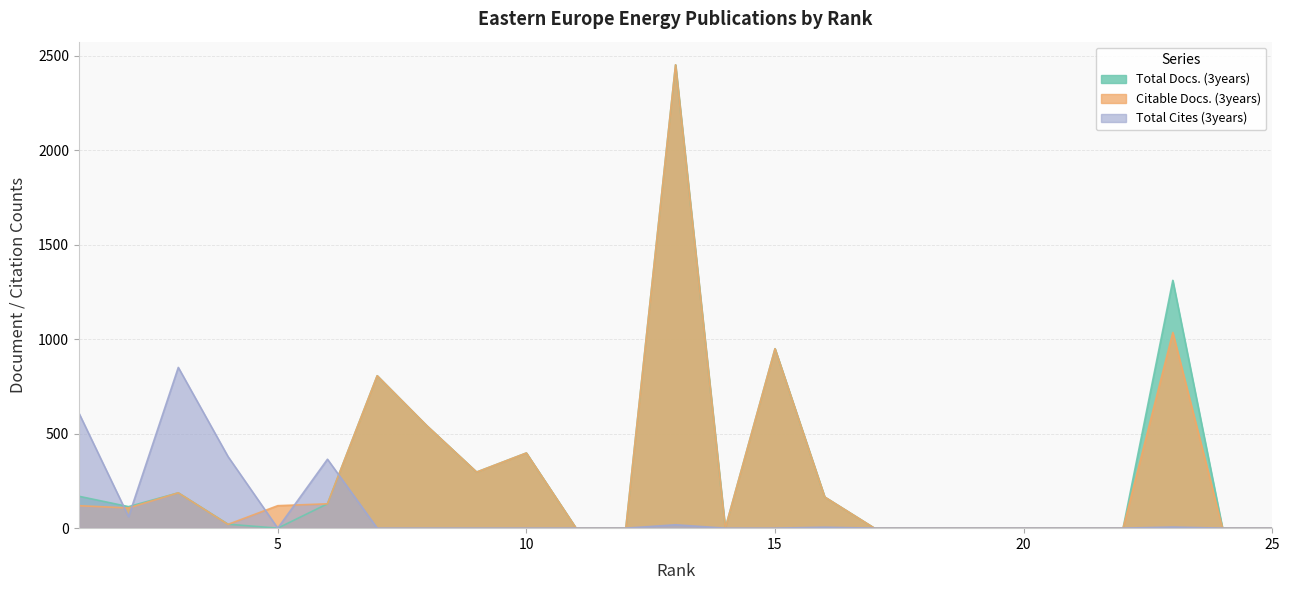

Reading right to left, transcribe all the data shown in this chart.

Total Docs. (3years): 25=0	24=0	23=1312	22=0	21=0	20=0	19=0	18=0	17=0	16=165	15=950	14=0	13=2453	12=0	11=0	10=398	9=297	8=542	7=807	6=129	5=0	4=21	3=187	2=114	1=169
Citable Docs. (3years): 25=0	24=0	23=1036	22=0	21=0	20=0	19=0	18=0	17=0	16=165	15=950	14=0	13=2453	12=0	11=0	10=398	9=297	8=542	7=807	6=129	5=119	4=20	3=187	2=107	1=119
Total Cites (3years): 25=0	24=0	23=6	22=0	21=0	20=0	19=0	18=0	17=0	16=5	15=0	14=0	13=18	12=0	11=0	10=0	9=0	8=0	7=0	6=365	5=0	4=379	3=851	2=61	1=610